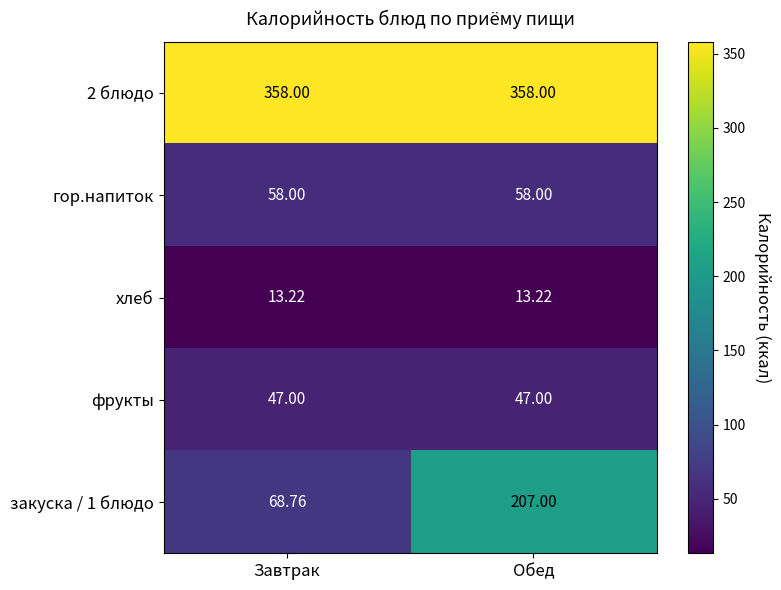

True or false: хлеб has a value of 6.5 at Завтрак.

False